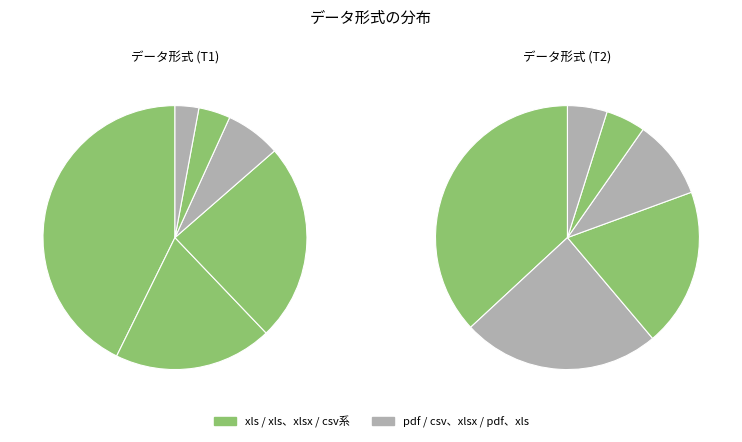

Count the number of slices in the pie.

6